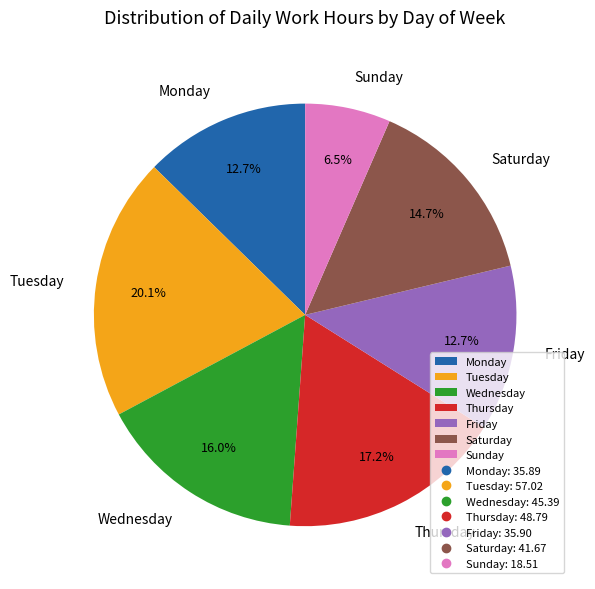

Combined, do Wednesday and Friday account for over 50%?

No